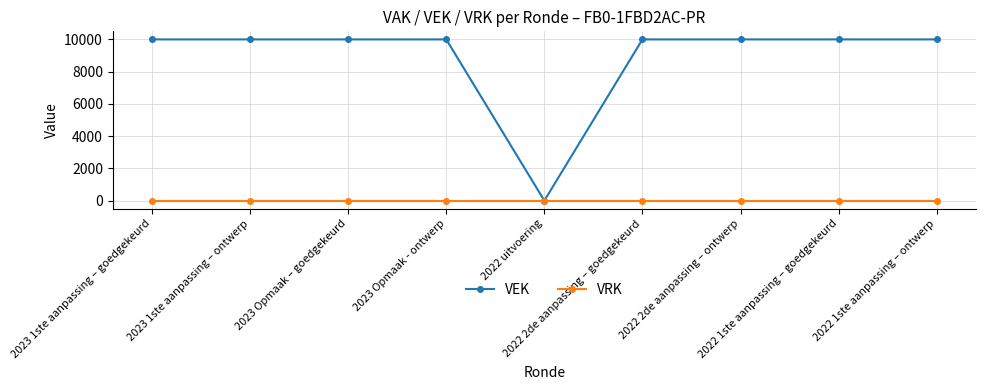

Which series has the largest total across all categories?

VEK